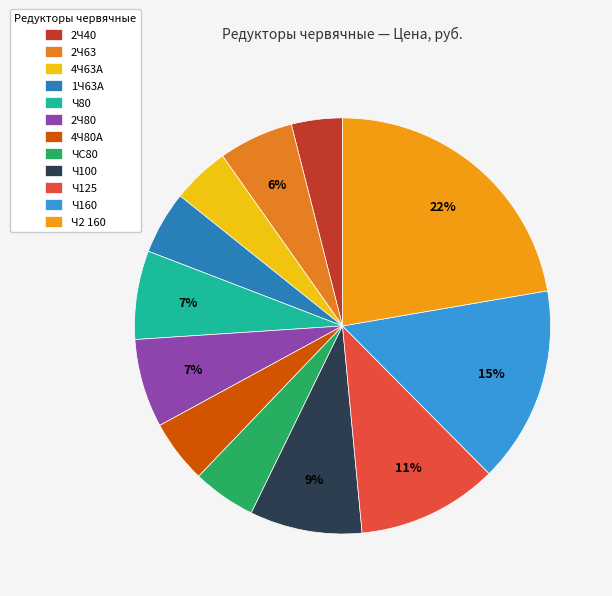

How many segments does this pie chart have?

12